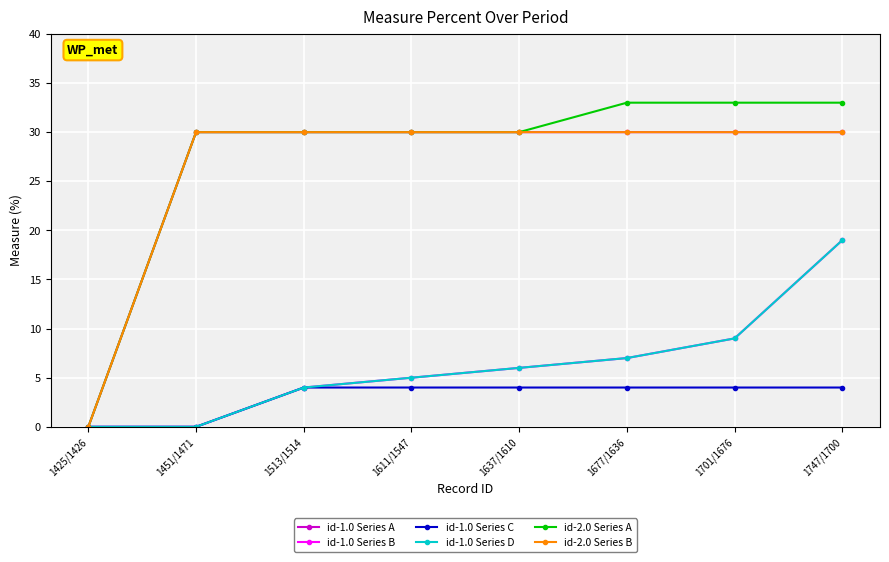

Does the chart have visible grid lines?

Yes